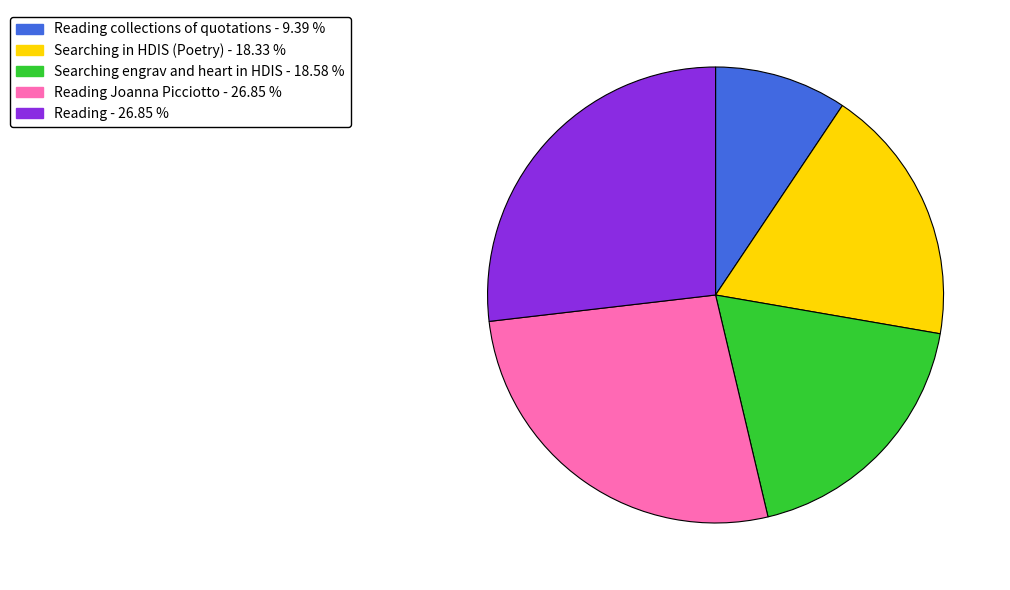

Is there a majority slice in this chart?

No